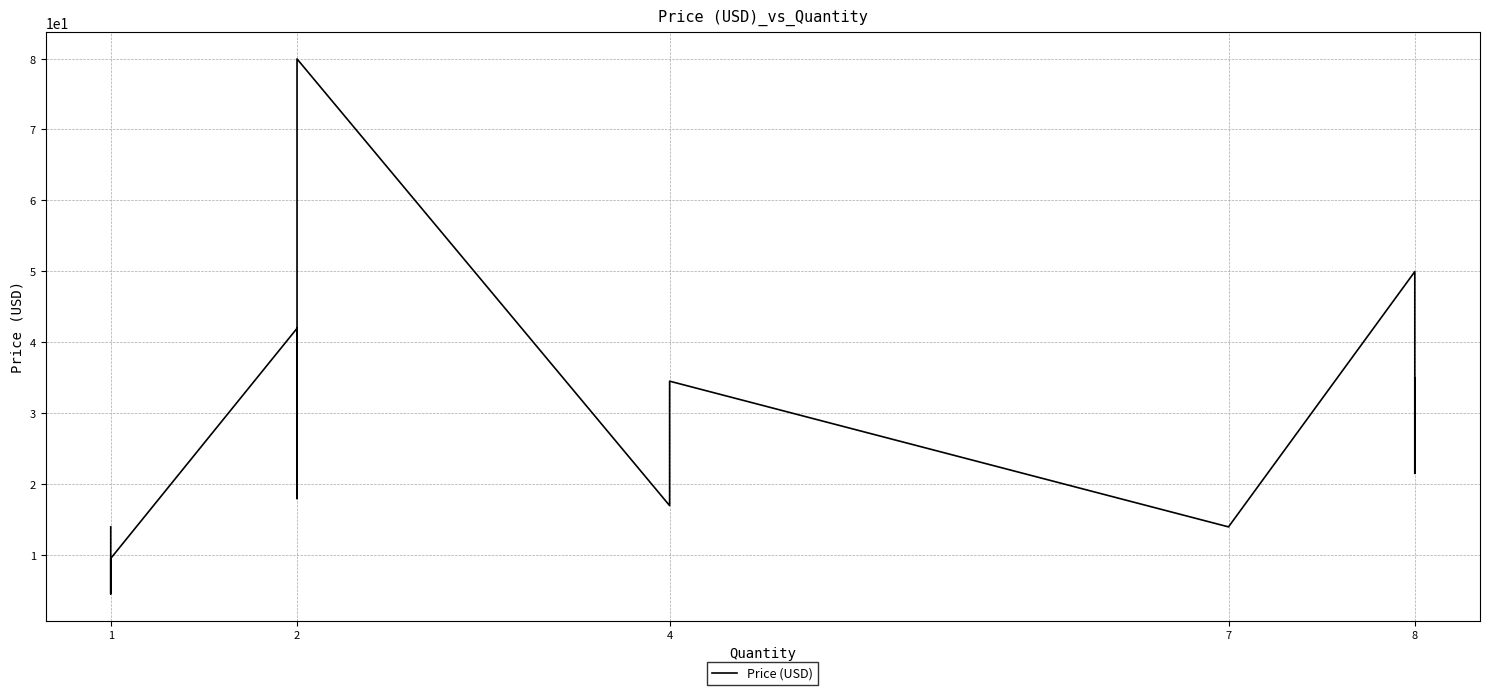

What is the average value?

28.1